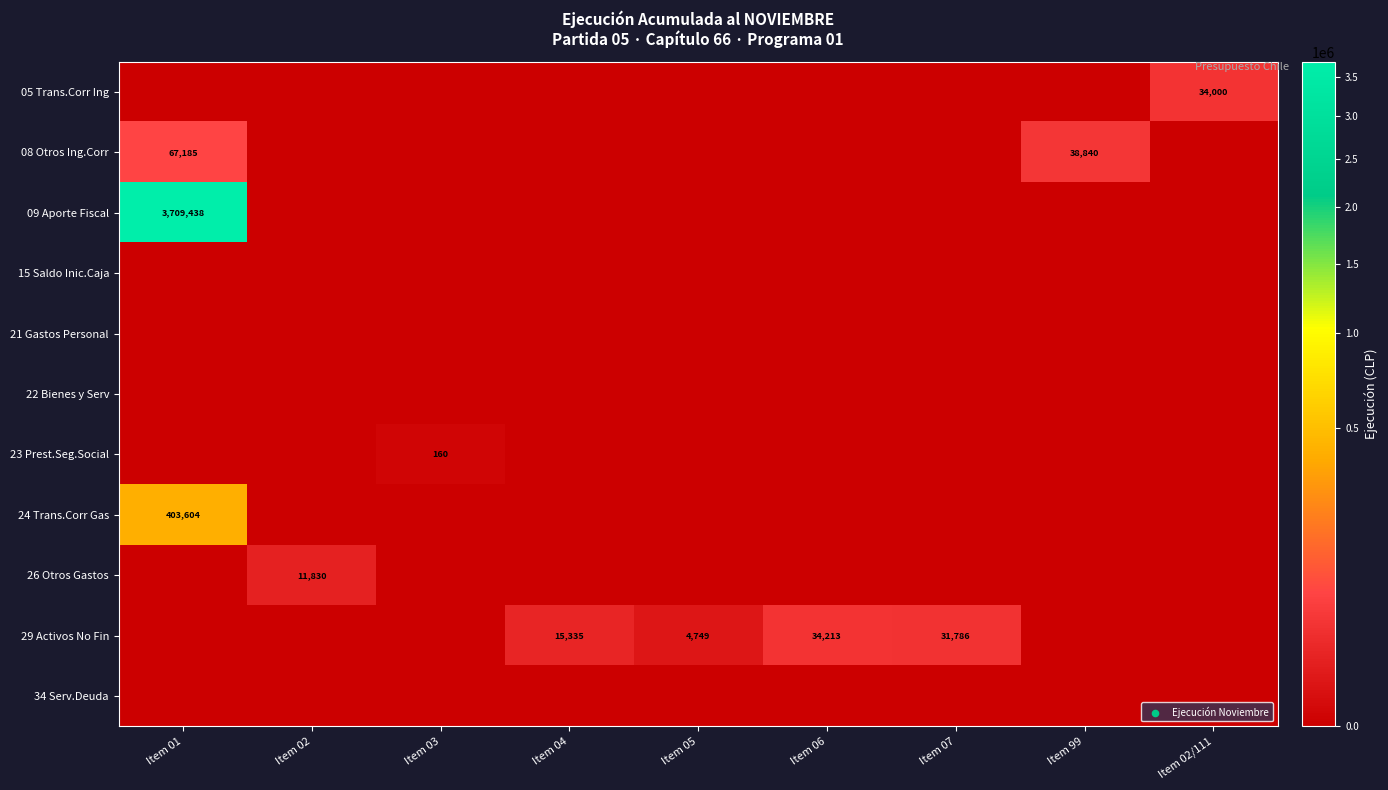

Is it true that 29 Activos No Fin equals 58578 at Item 06?

False